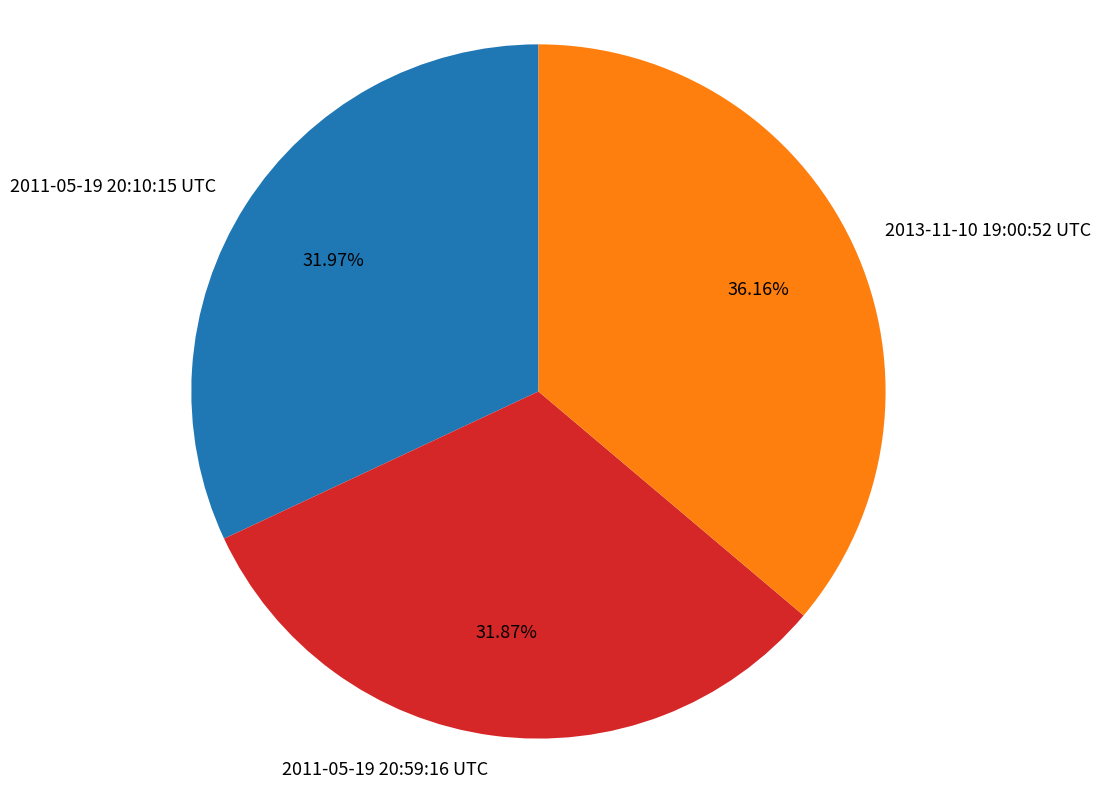

To the nearest percent, what percentage of the pie is 2011-05-19 20:10:15 UTC?

32%